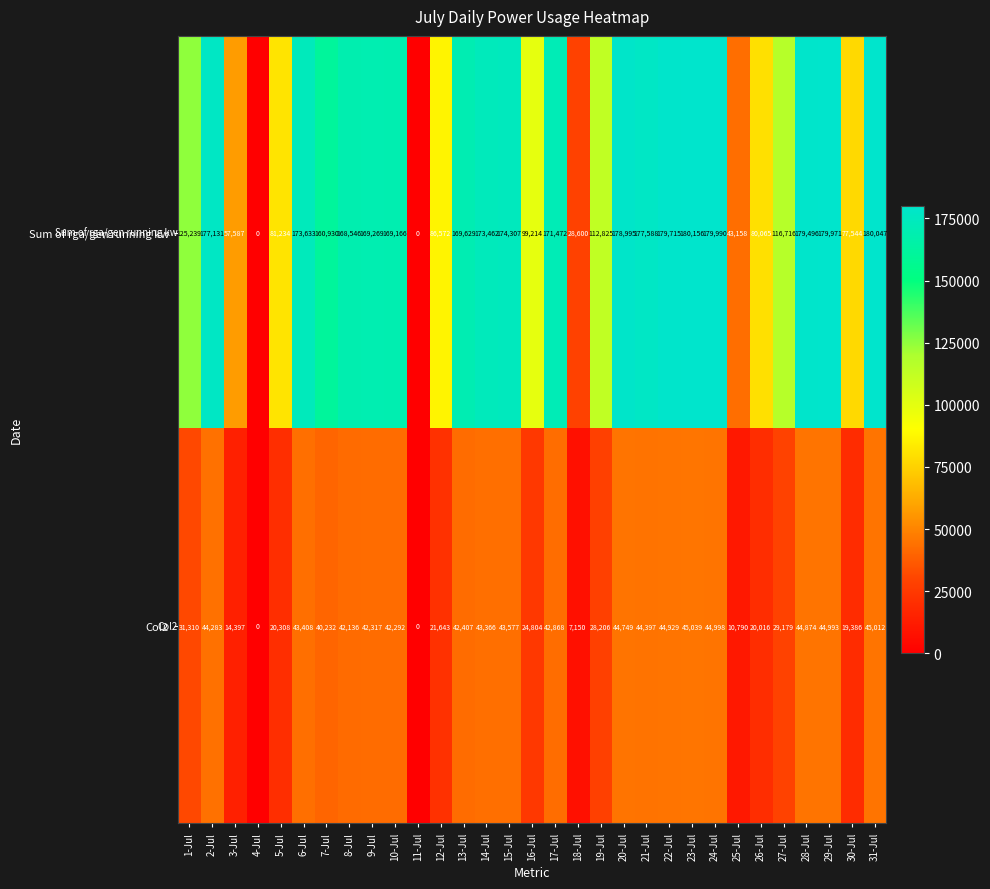

True or false: Sum of rga/gen running kw has a value of 169166 at 10-Jul.

True